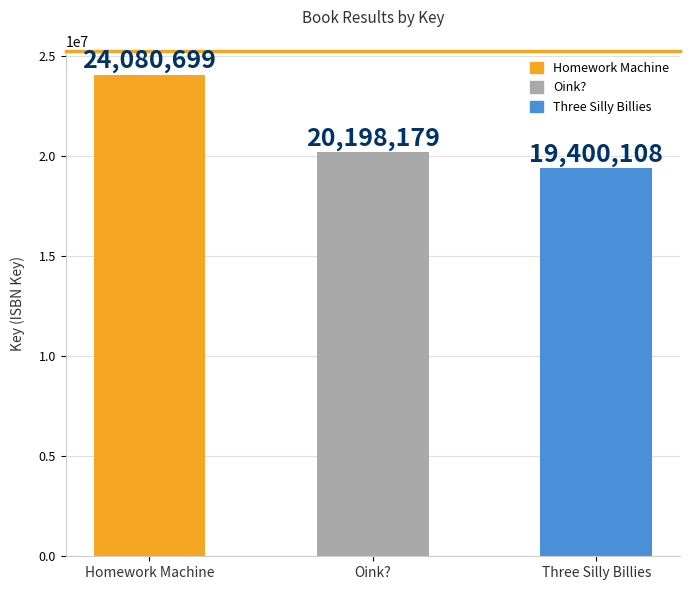

List the labels in order of value, largest first.

Homework Machine, Oink?, Three Silly Billies